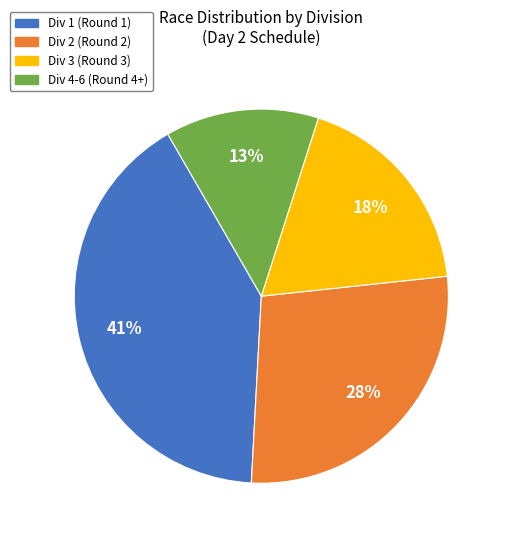

Is there a majority slice in this chart?

No